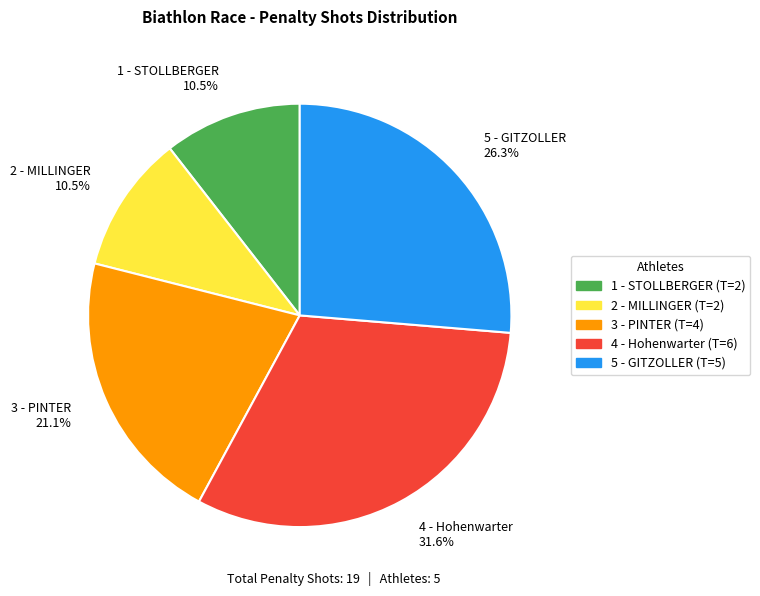

What percentage is NOT represented by 3 - PINTER?

78.9%